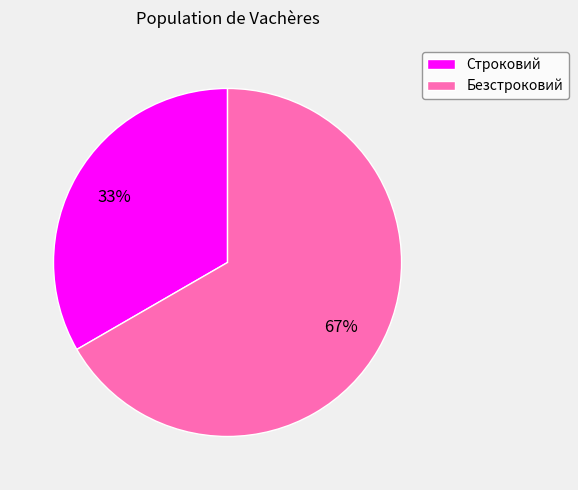

To the nearest percent, what percentage of the pie is Строковий?

33%